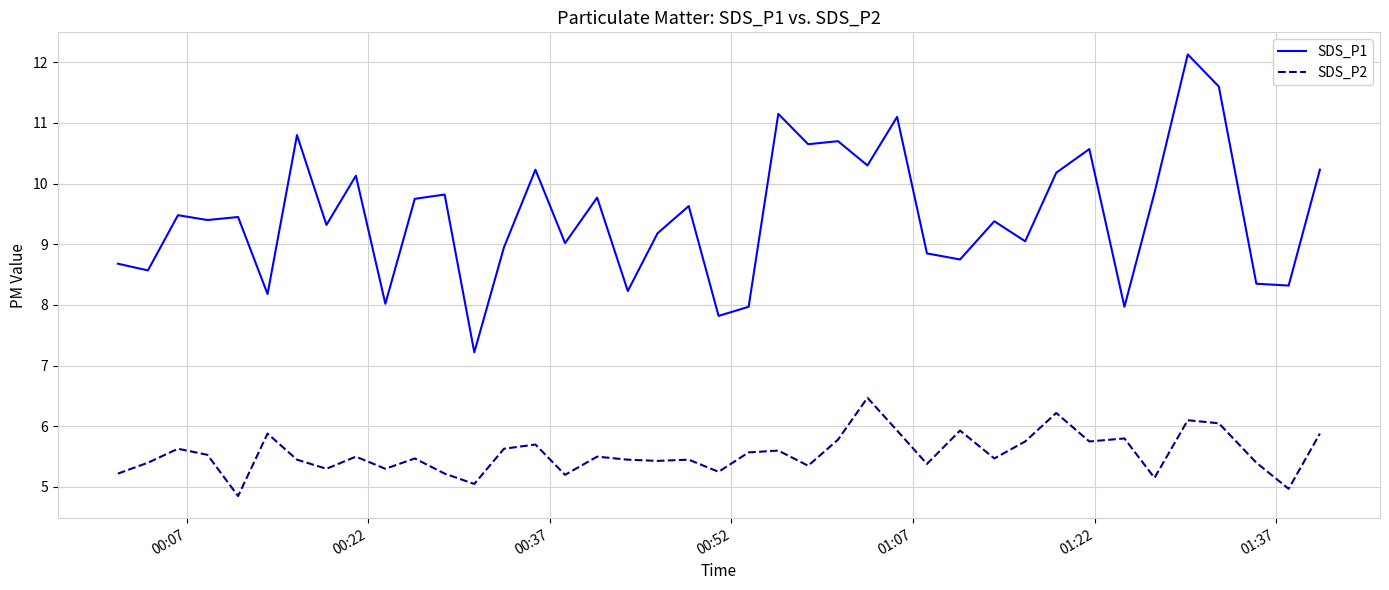

Which series has the largest total across all categories?

SDS_P1